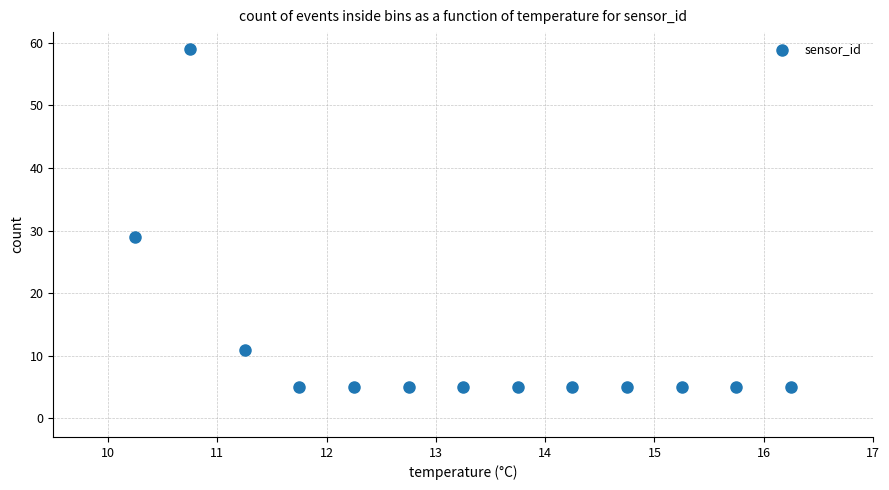

What is the range of Y values (max minus min)?

54